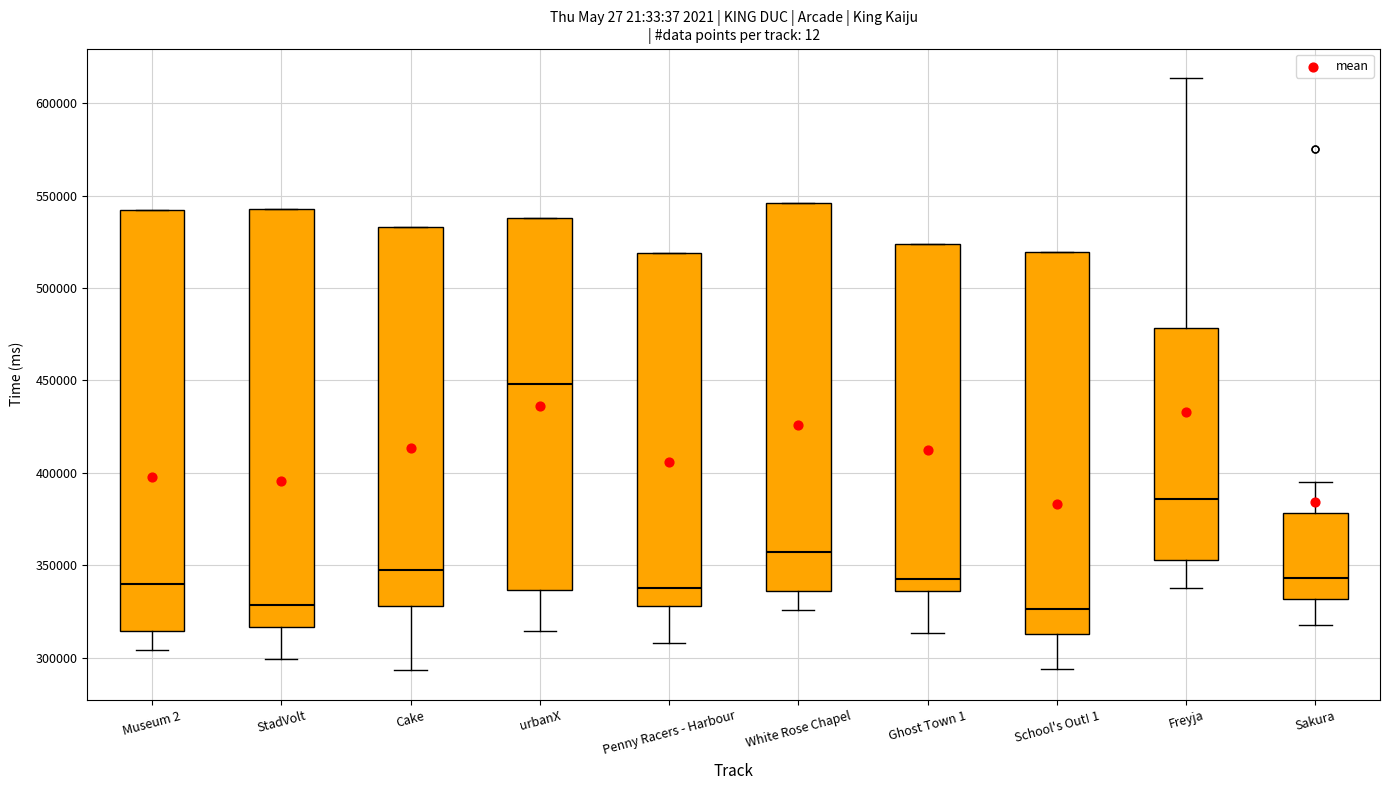

Reading left to right, transcribe this box plot: for each box, give where its median line is, the range the box spans, and where its two whiskers end, as read against the y-axis. The values are not printed on the chart, so give them approximately, as read against the axis.

Museum 2: median 340000, box 315000 to 540000, whiskers 305000 to 540000
StadVolt: median 330000, box 315000 to 545000, whiskers 300000 to 545000
Cake: median 345000, box 330000 to 535000, whiskers 295000 to 535000
urbanX: median 450000, box 335000 to 540000, whiskers 315000 to 540000
Penny Racers - Harbour: median 340000, box 330000 to 520000, whiskers 310000 to 520000
White Rose Chapel: median 355000, box 335000 to 545000, whiskers 325000 to 545000
Ghost Town 1: median 345000, box 335000 to 525000, whiskers 315000 to 525000
School's Out! 1: median 325000, box 315000 to 520000, whiskers 295000 to 520000
Freyja: median 385000, box 355000 to 480000, whiskers 340000 to 615000
Sakura: median 345000, box 330000 to 380000, whiskers 320000 to 395000